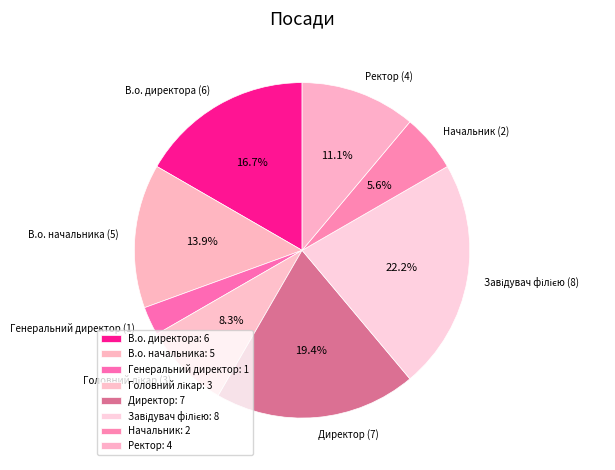

Which category has the smallest portion of the pie?

Генеральний директор